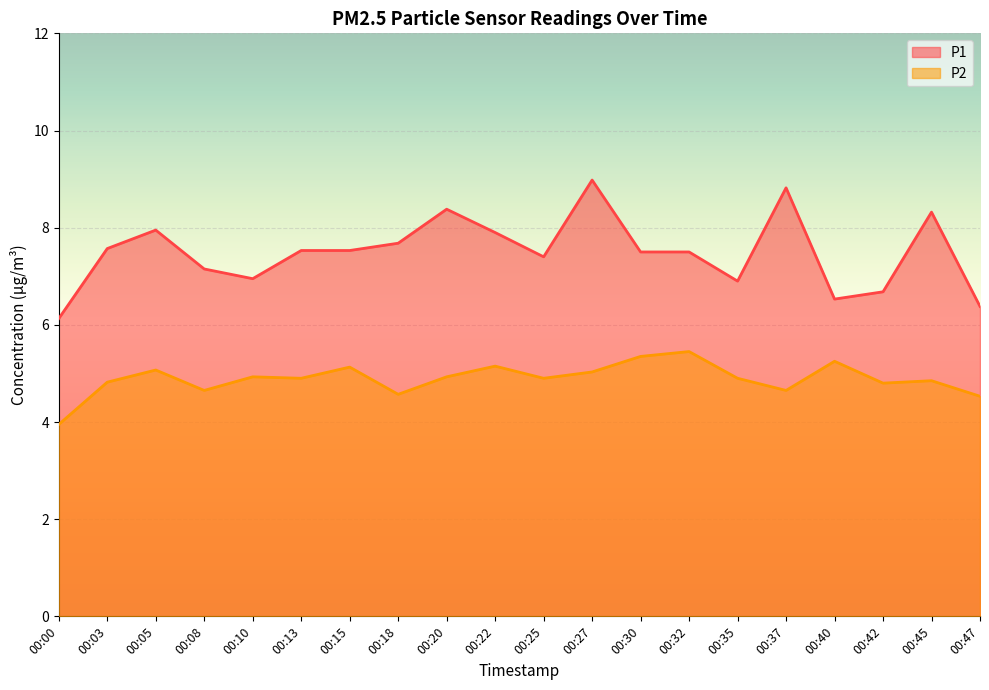

At which category is the sum across all series the highest?

00:27